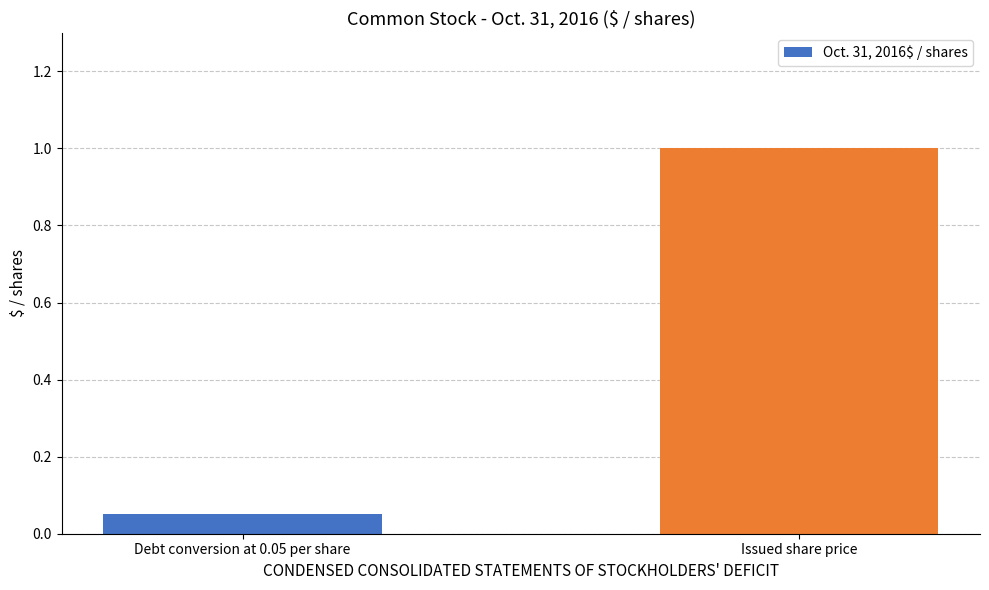

What is the sum of the values at Debt conversion at 0.05 per share and Issued share price?

1.1